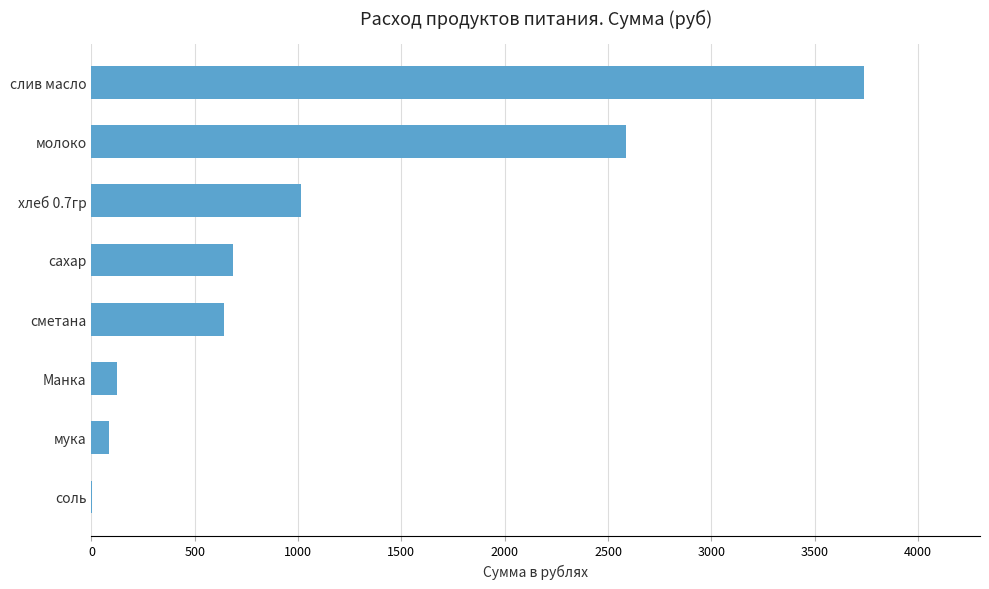

At which category does the chart reach its peak across all series?

слив масло